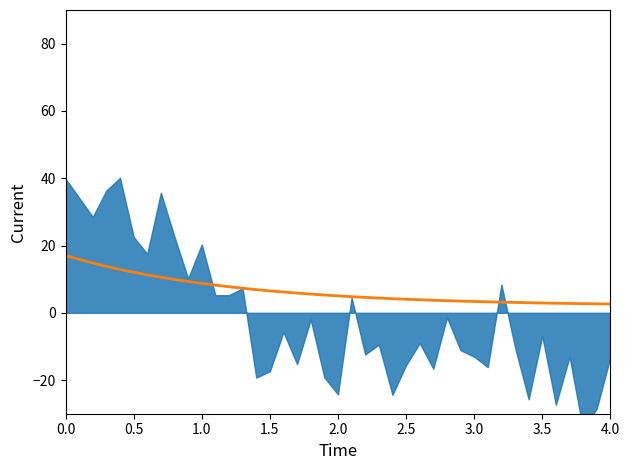

Reading right to left, what are all the values shown in this chart?

2.6	2.7	2.7	2.8	2.8	2.9	3.0	3.1	3.2	3.3	3.4	3.5	3.6	3.7	3.9	4.0	4.2	4.4	4.6	4.8	5.0	5.3	5.6	5.8	6.2	6.5	6.9	7.3	7.7	8.2	8.7	9.3	9.9	10.6	11.3	12.1	12.9	13.8	14.8	17.0